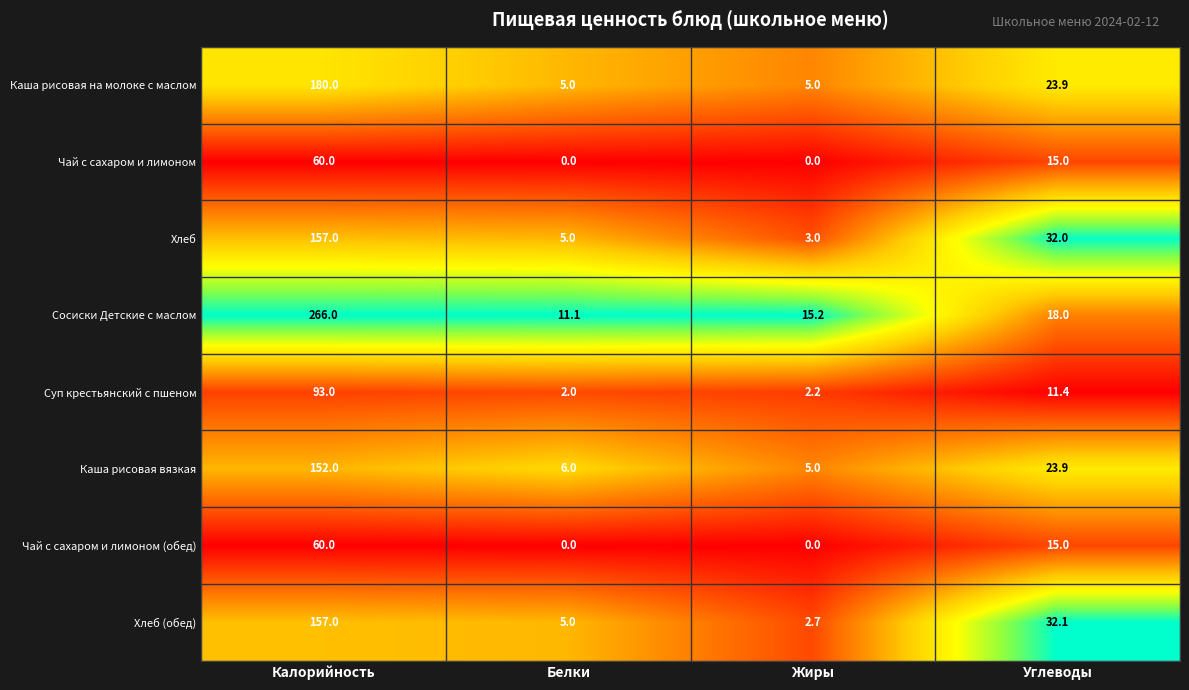

What is the minimum value for Хлеб?

3.0